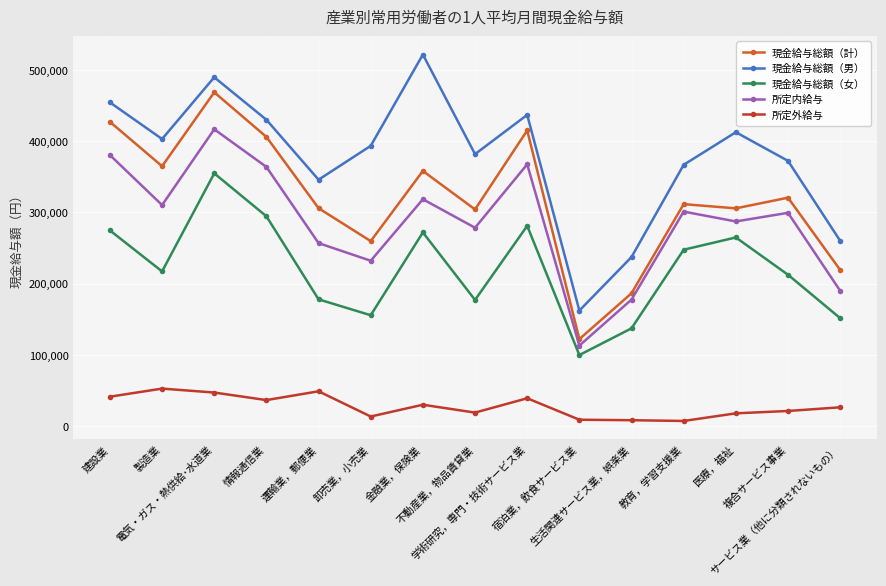

At which category does 所定外給与 reach its first local peak?

製造業